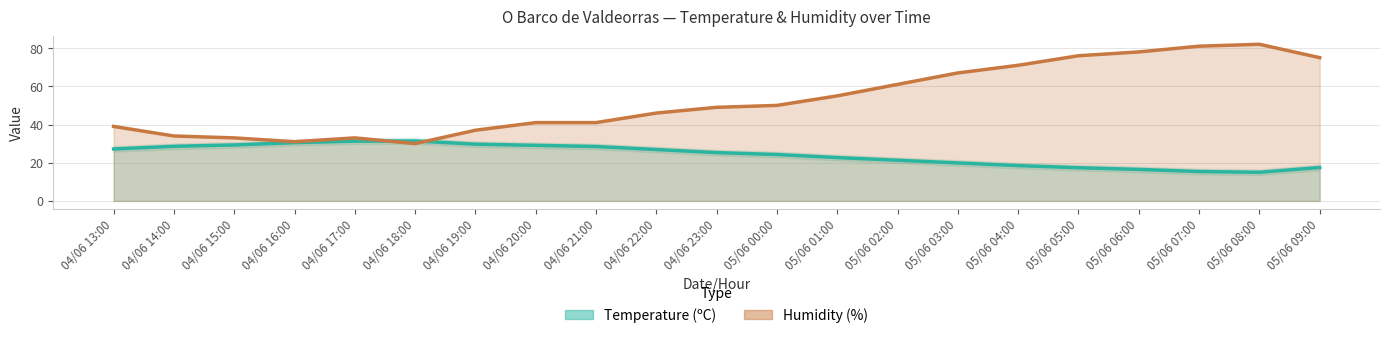

At which category is the sum across all series the highest?

05/06 08:00